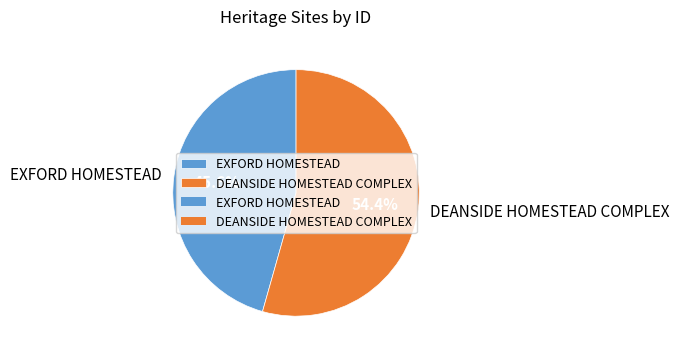

Which category has the smallest portion of the pie?

EXFORD HOMESTEAD